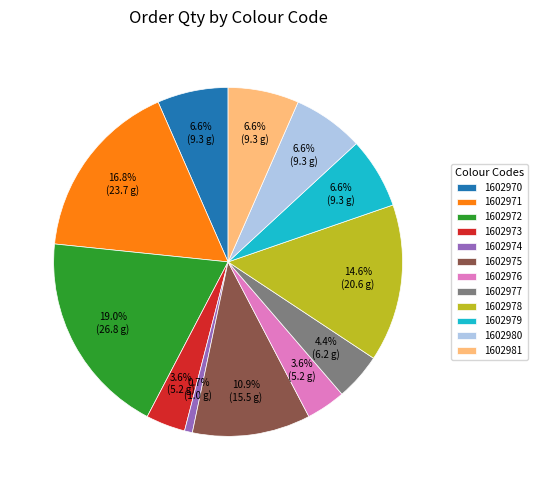

What is the ratio of the value at 1602978 to the value at 1602971?

0.9